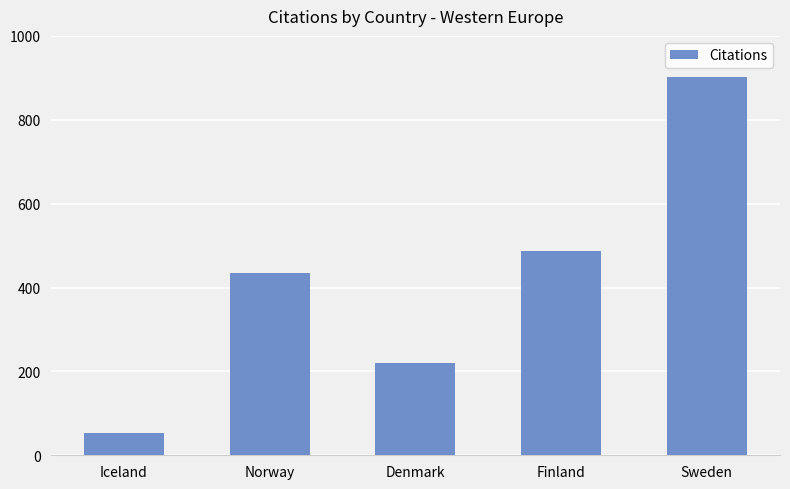

What is the sum of all values?

2097